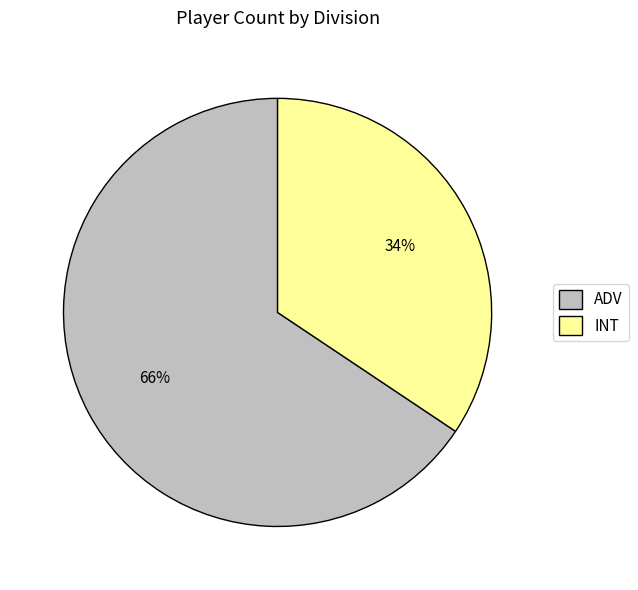

Rank the categories by value from highest to lowest.

ADV, INT